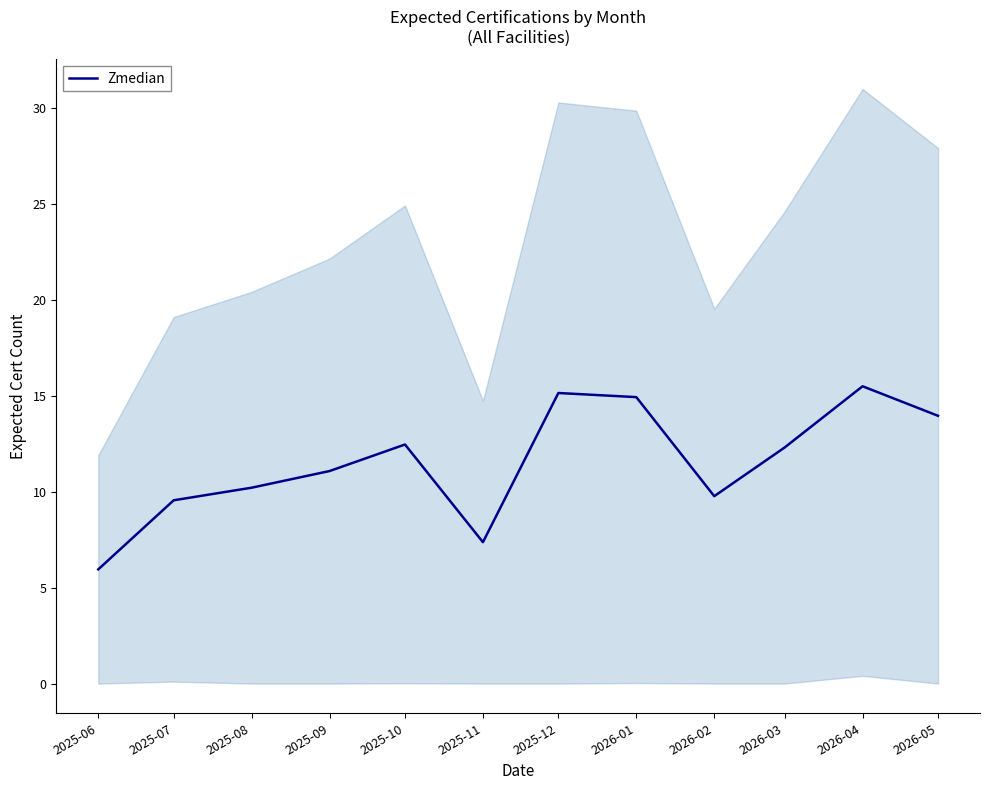

How many interior local valleys (lower than both neighbors) does the data have?

2